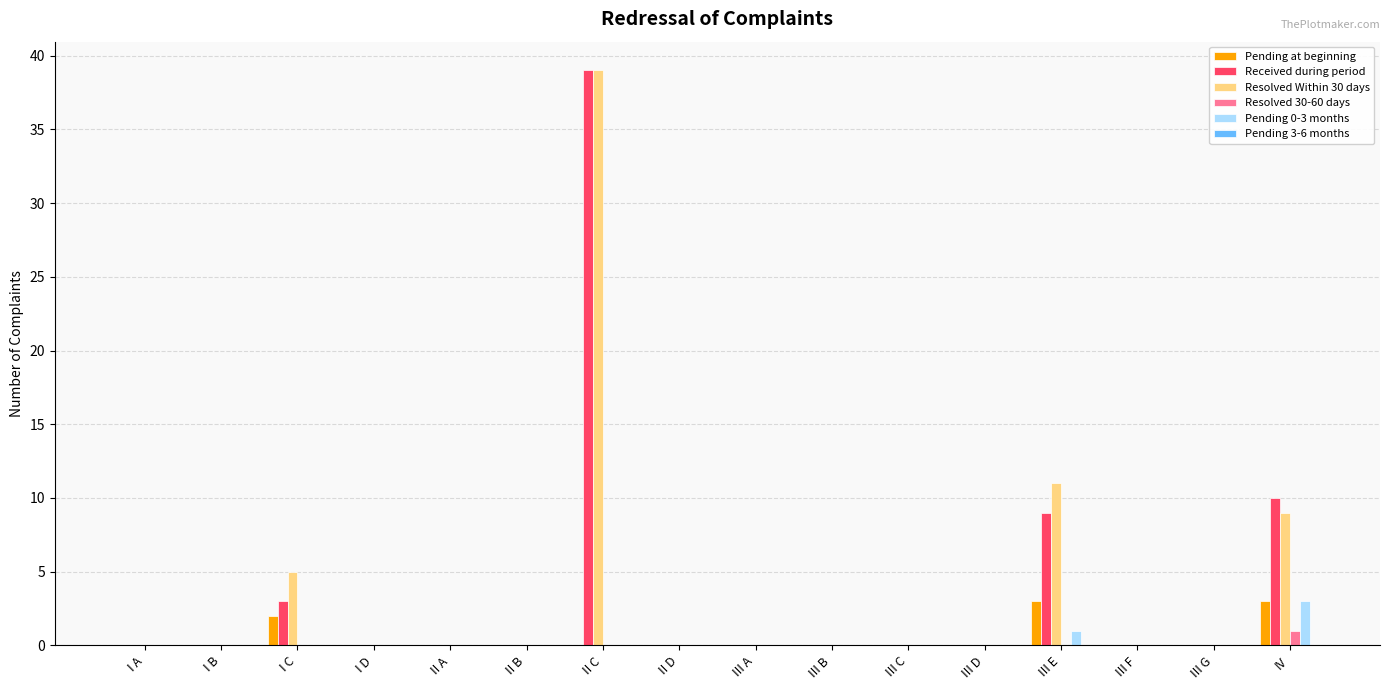

What is the total value across all series at IV?

26